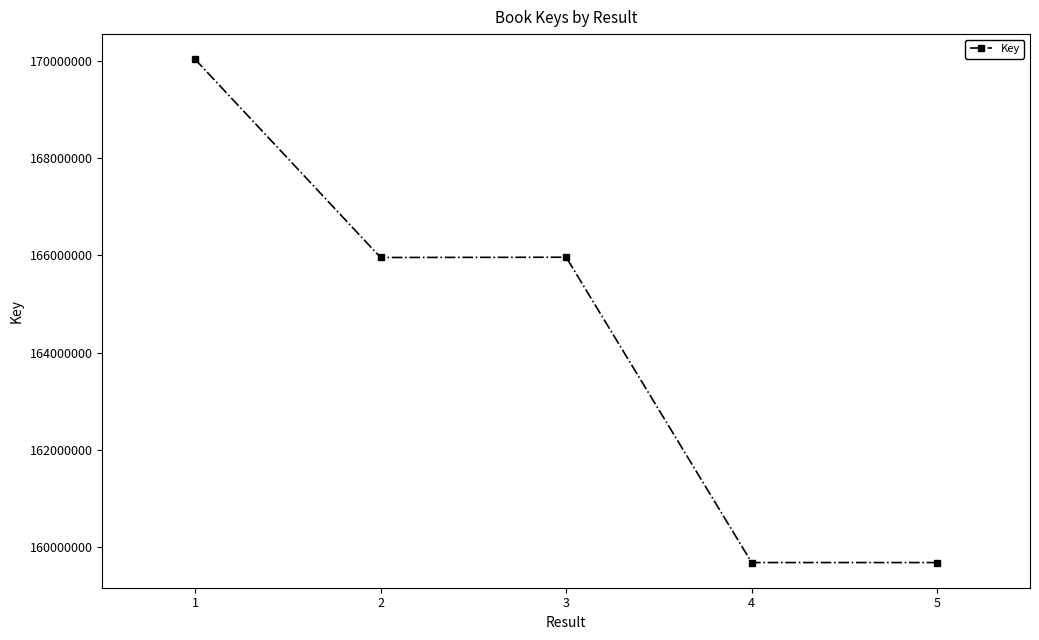

What is the value of the 2nd point from the left?

165957427